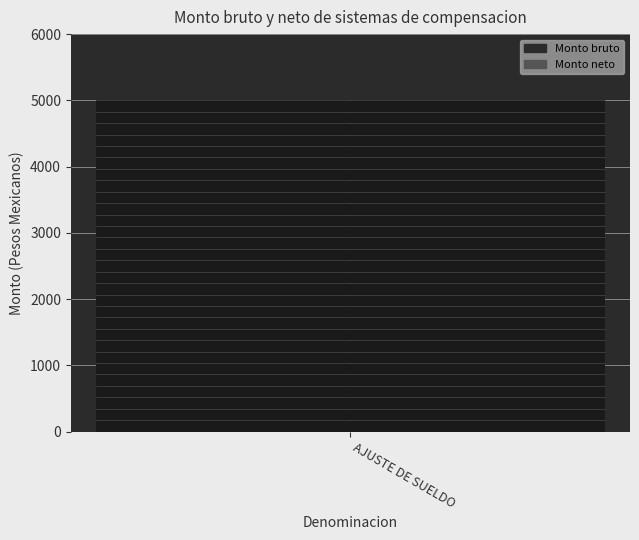

What is the sum of all Monto neto values?

5000